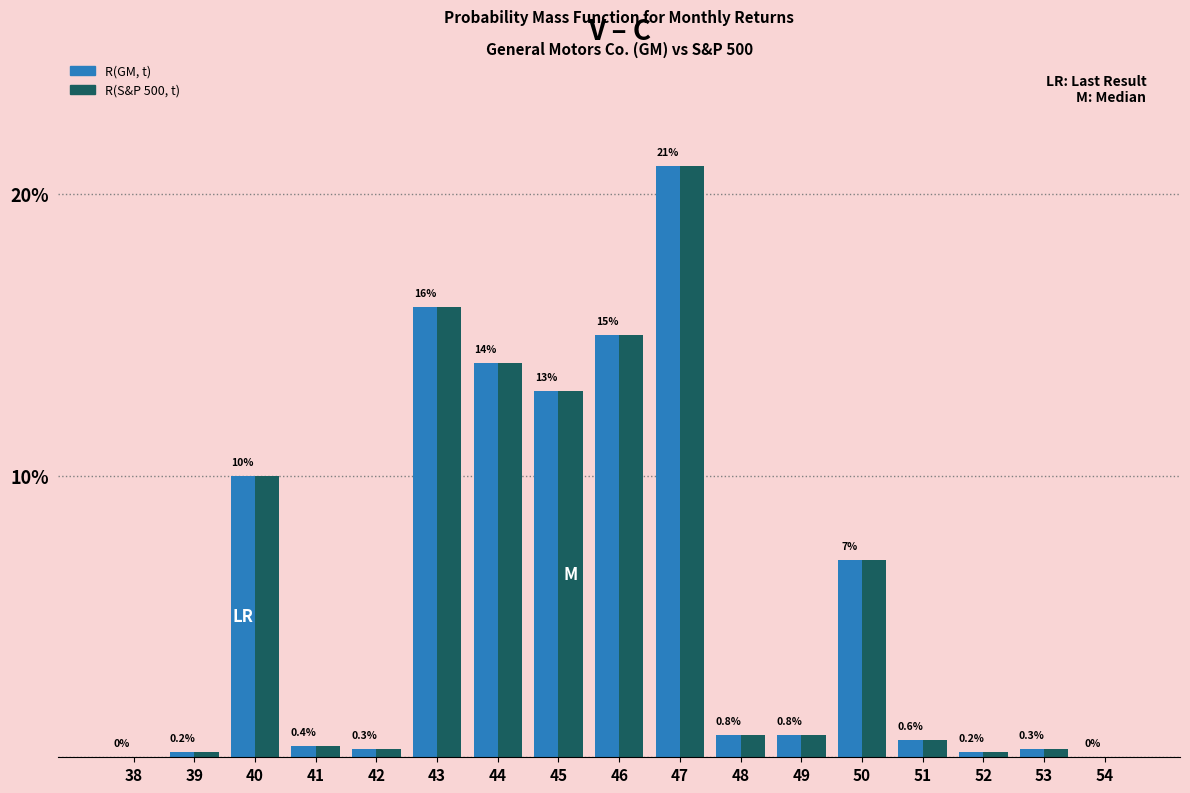

Reading left to right, extract all data points from this chart.

R(GM, t): 38=0.0	39=0.2	40=10.0	41=0.4	42=0.3	43=16.0	44=14.0	45=13.0	46=15.0	47=21.0	48=0.8	49=0.8	50=7.0	51=0.6	52=0.2	53=0.3	54=0.0
R(S&P 500, t): 38=0.0	39=0.2	40=10.0	41=0.4	42=0.3	43=16.0	44=14.0	45=13.0	46=15.0	47=21.0	48=0.8	49=0.8	50=7.0	51=0.6	52=0.2	53=0.3	54=0.0